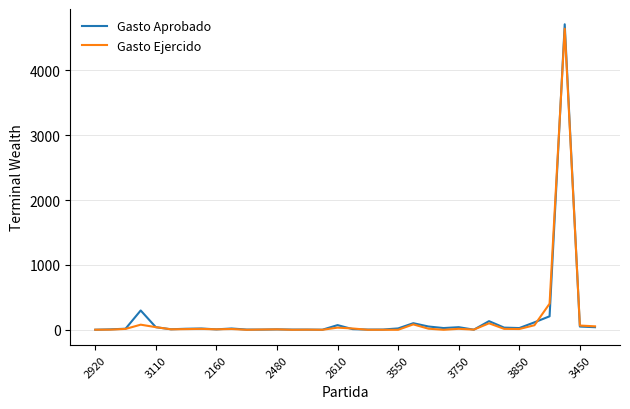

What is the maximum value for Gasto Aprobado?

4711.2